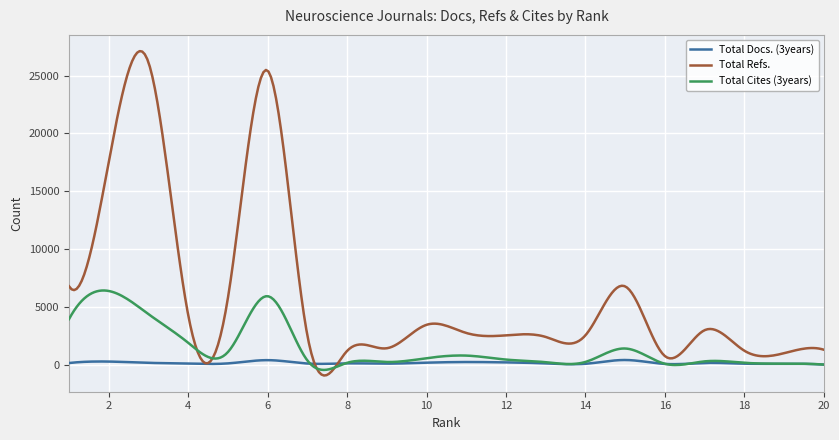

What are all the series names shown in the legend?

Total Docs. (3years), Total Refs., Total Cites (3years)